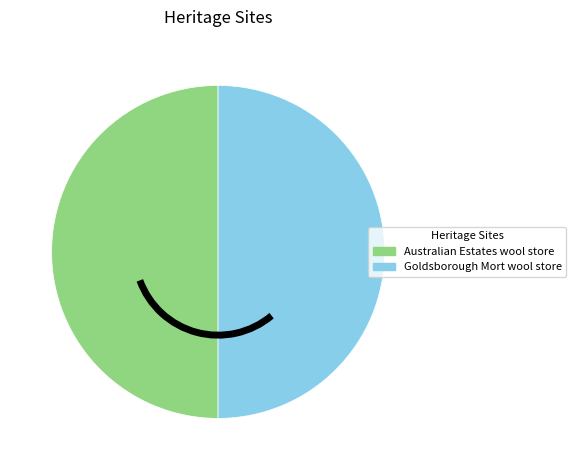

Combined, do Australian Estates wool store and Goldsborough Mort wool store account for over 50%?

Yes